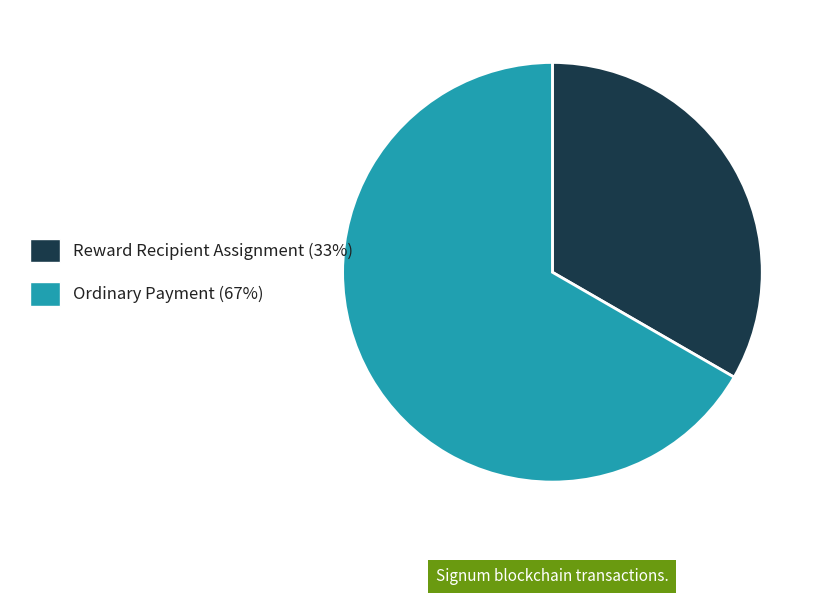

Is there a majority slice in this chart?

Yes